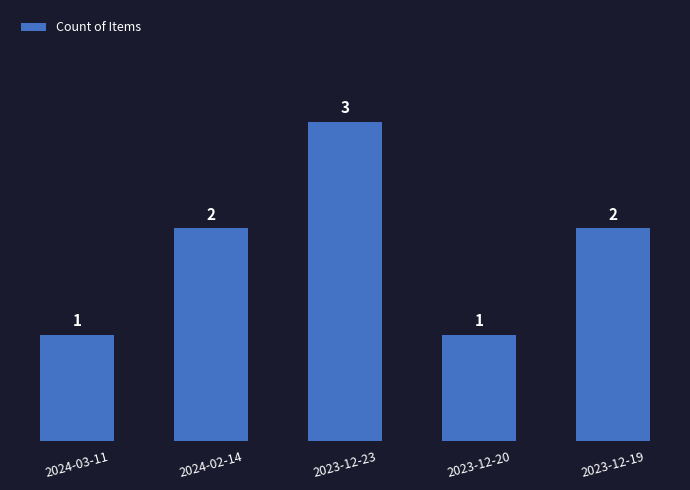

Which label corresponds to the largest value in the chart?

2023-12-23